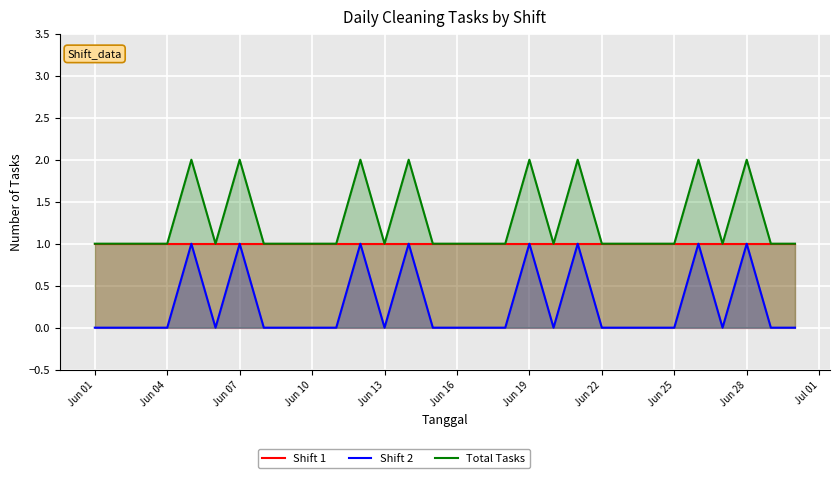

How many interior local valleys does the Shift 2 series have?

4